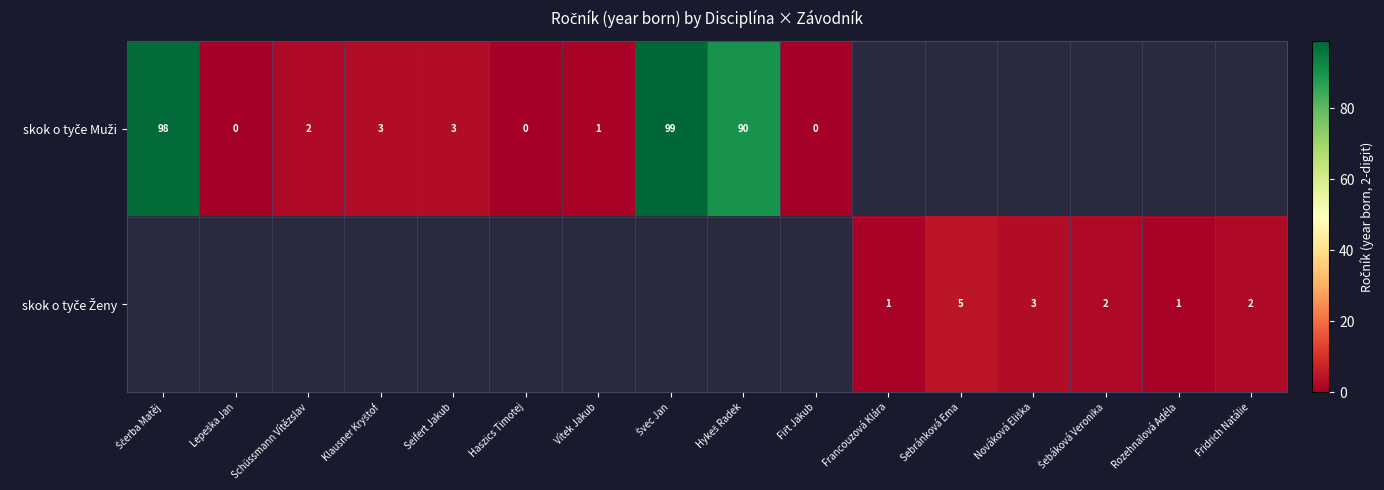

True or false: row_0 has a value of 2.0 at Schüssmann Vítězslav.

True